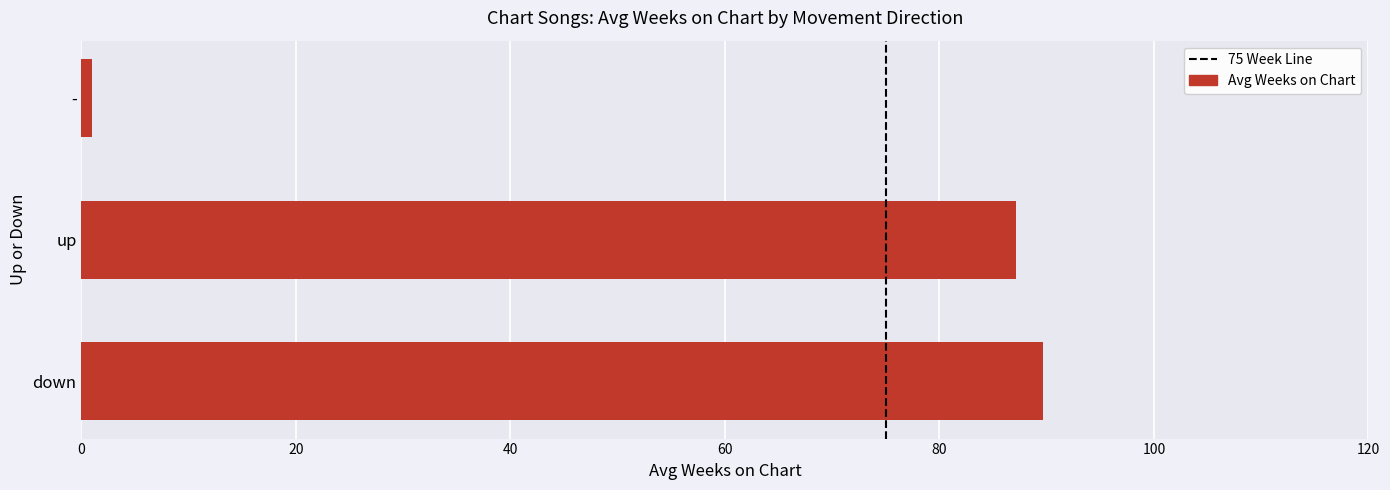

At which category does the chart reach its minimum across all series?

-